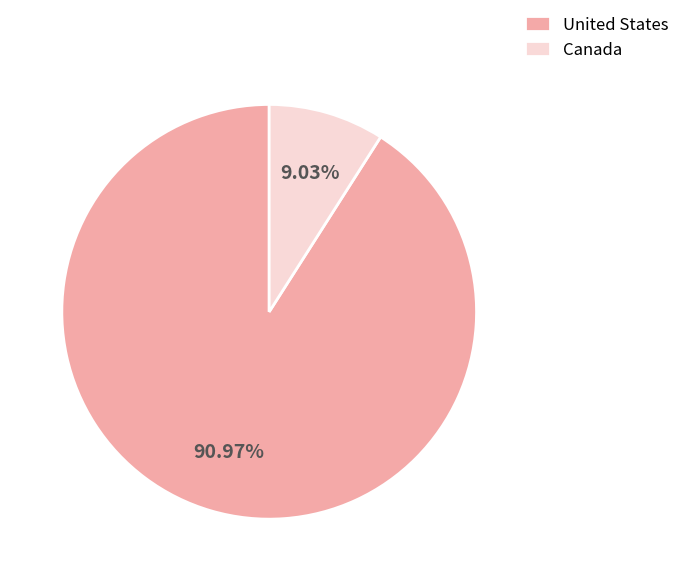

To the nearest percent, what portion does United States represent?

91%